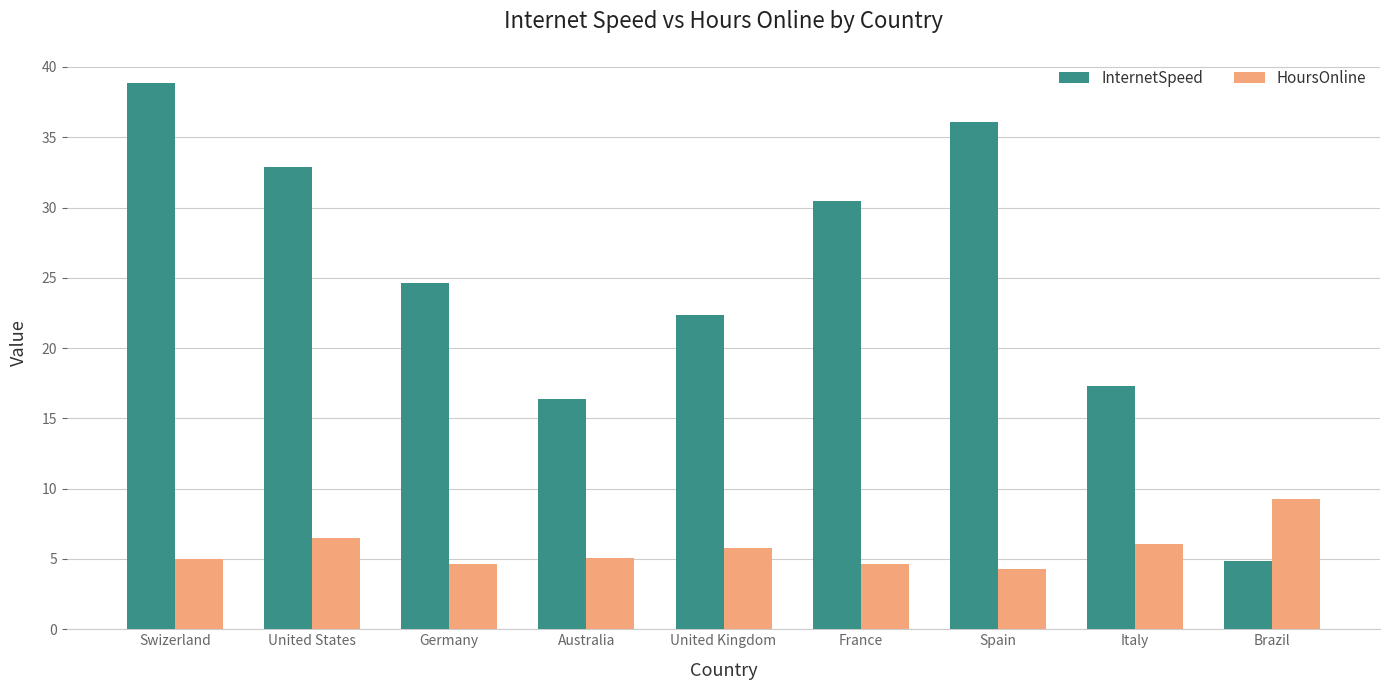

What is the label of the 7th bar from the left?

Spain